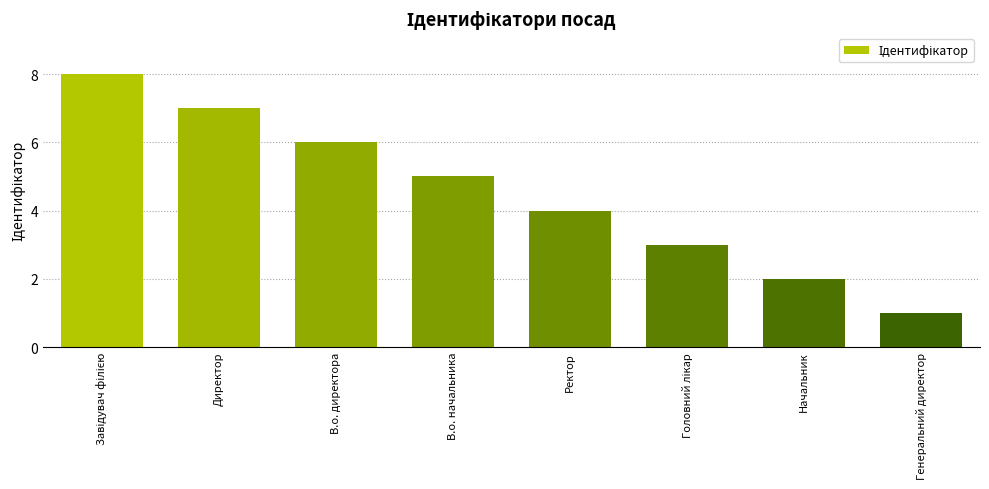

How many data points does each series have?

8